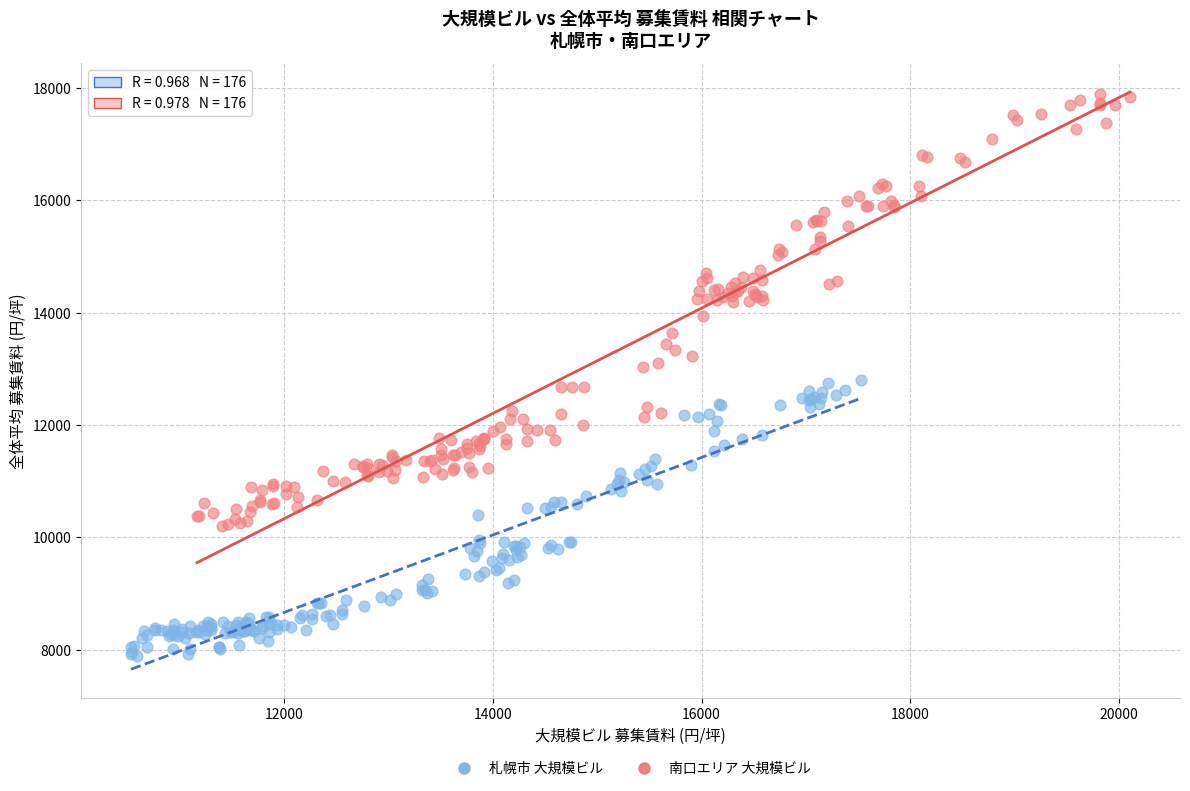

Which series contains the highest Y value?

南口エリア 大規模ビル